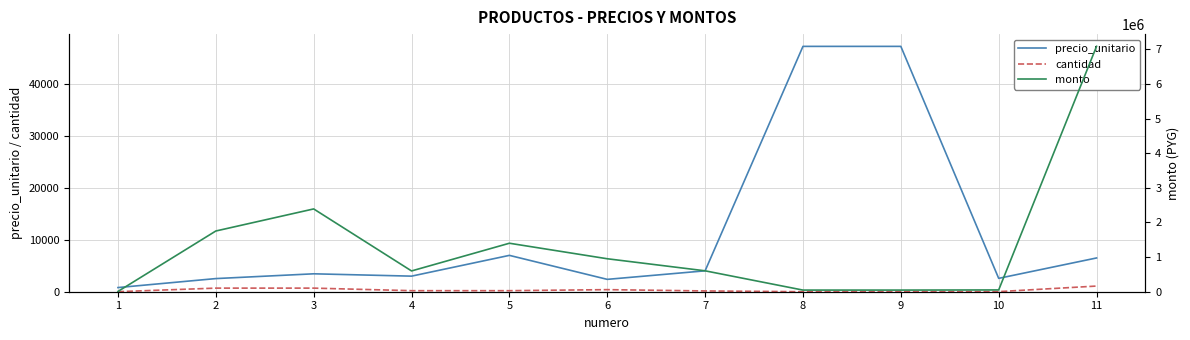

Which has a higher value, 11 or 9?

9